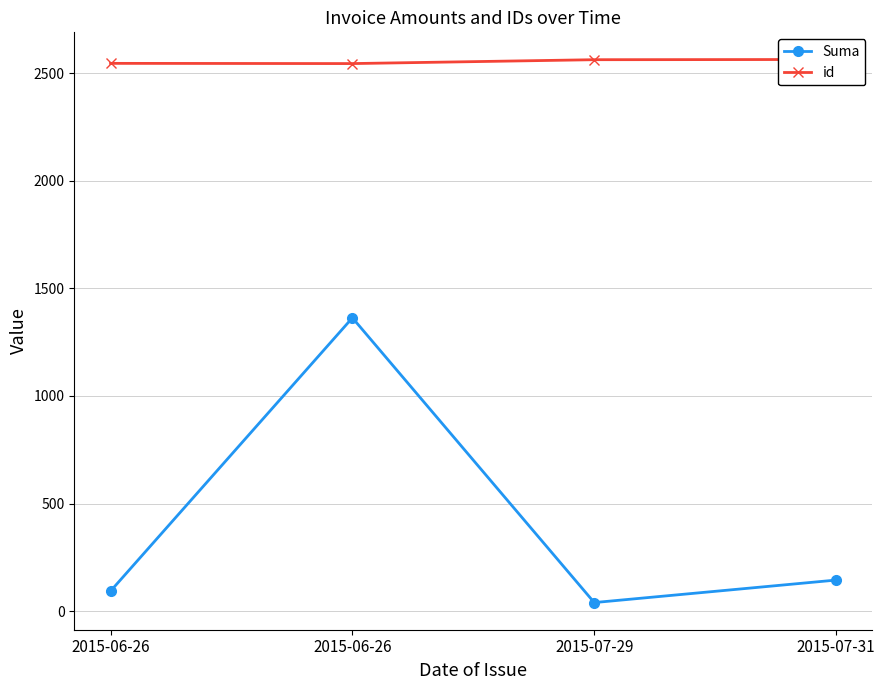

What is the greatest value displayed?

2563.0